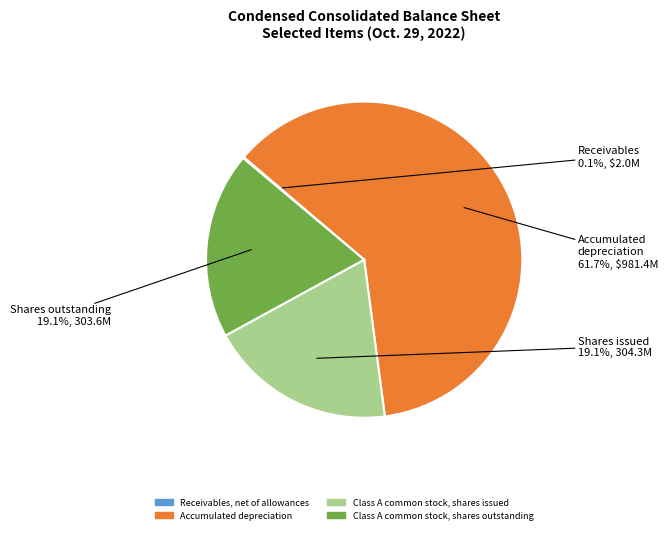

True or false: Class A common stock, shares issued accounts for 19% of the total.

True